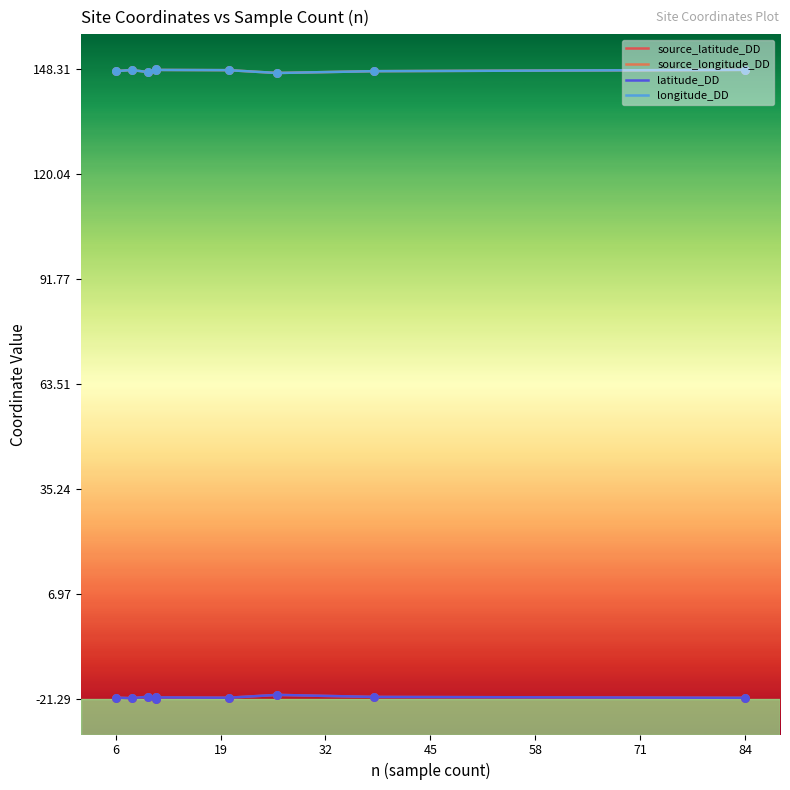

Which series has the largest total across all categories?

source_longitude_DD